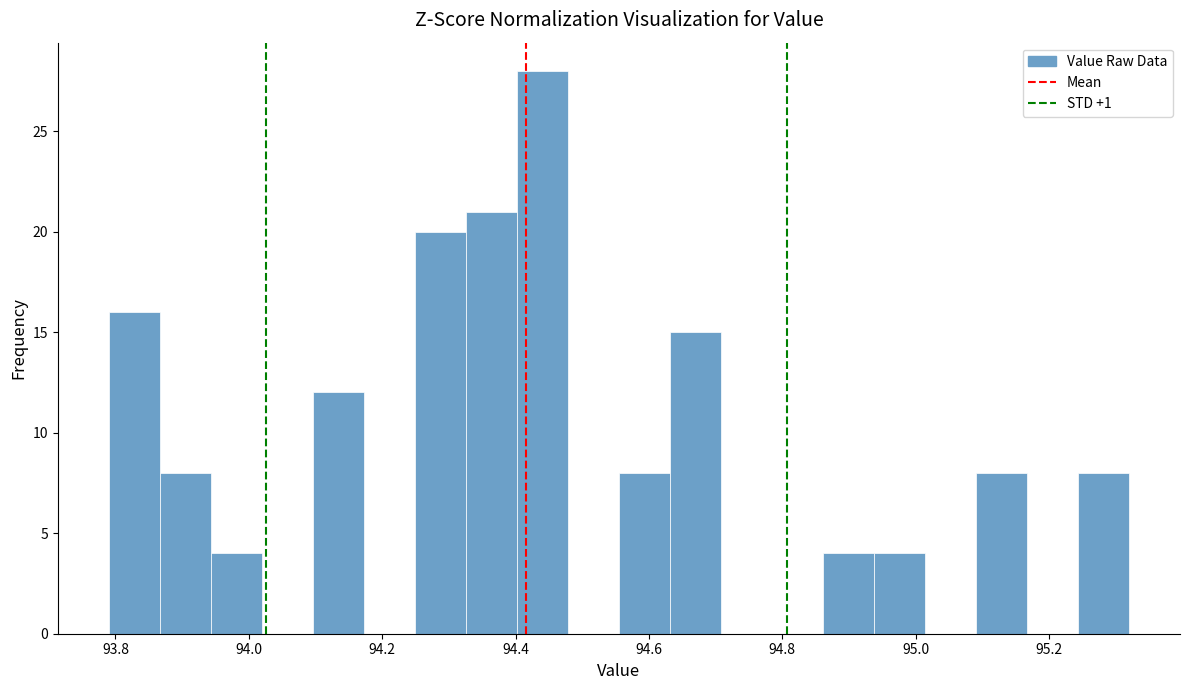

Read against the x-axis, roughly where is the centre of the tallest bar?

94.44